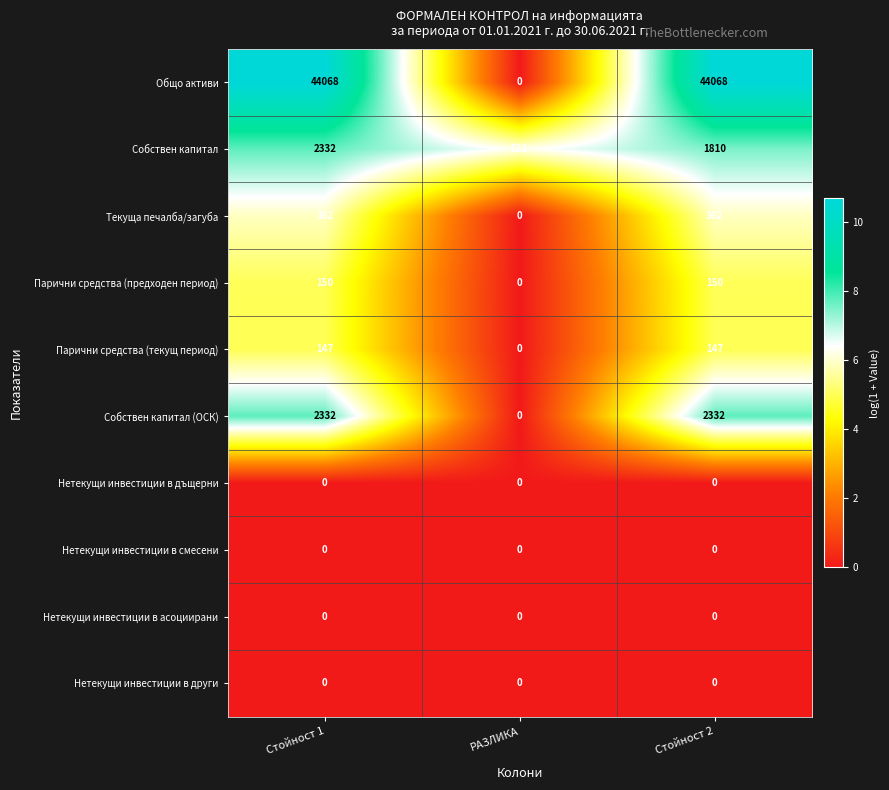

Reading left to right, transcribe all the data shown in this chart.

Общо активи: 44068	0	44068
Собствен капитал: 2332	522	1810
Текуща печалба/загуба: 362	0	362
Парични средства (предходен период): 150	0	150
Парични средства (текущ период): 147	0	147
Собствен капитал (ОСК): 2332	0	2332
Нетекущи инвестиции в дъщерни: 0	0	0
Нетекущи инвестиции в смесени: 0	0	0
Нетекущи инвестиции в асоциирани: 0	0	0
Нетекущи инвестиции в други: 0	0	0